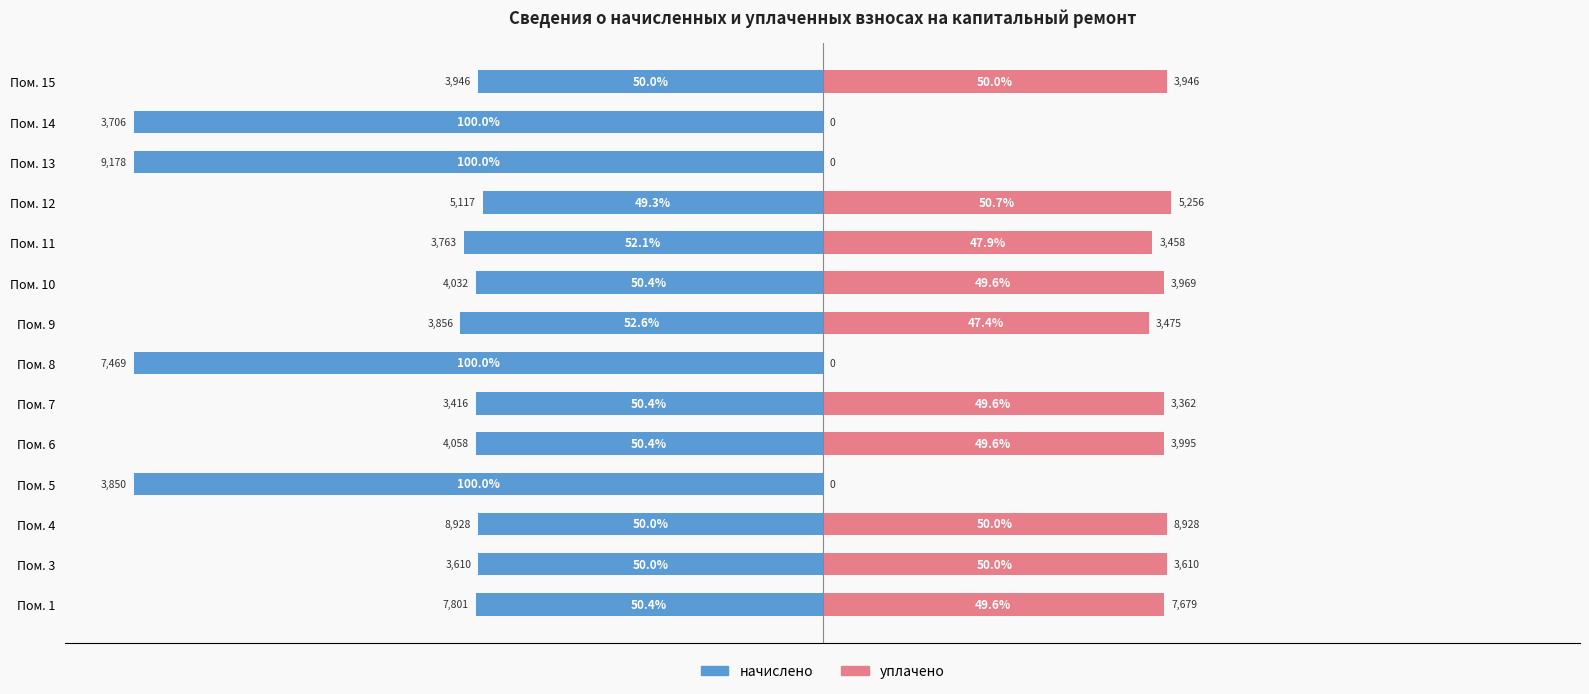

The уплачено series shows 16.5 at Пом. 6. True or false?

False